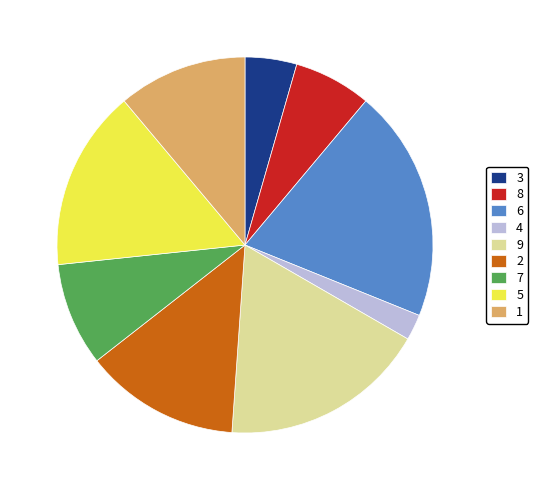

How many segments does this pie chart have?

9